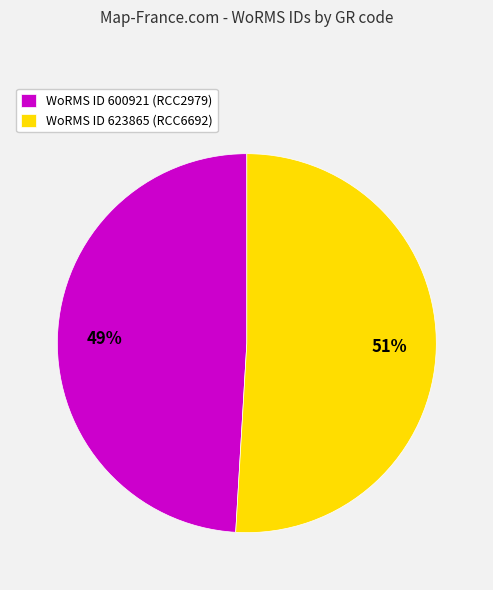

To the nearest percent, what percentage of the pie is WoRMS ID 623865 (RCC6692)?

51%